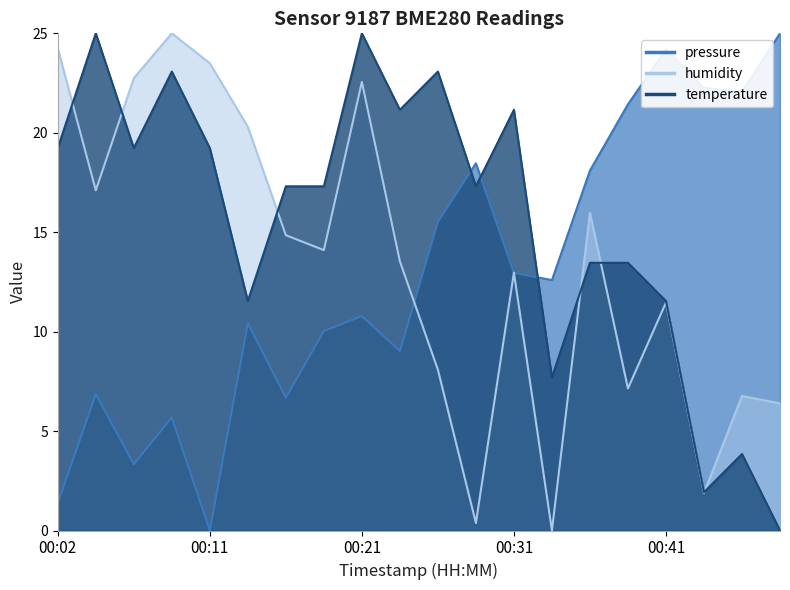

Which series changed the most between 00:09 and 00:26?

humidity